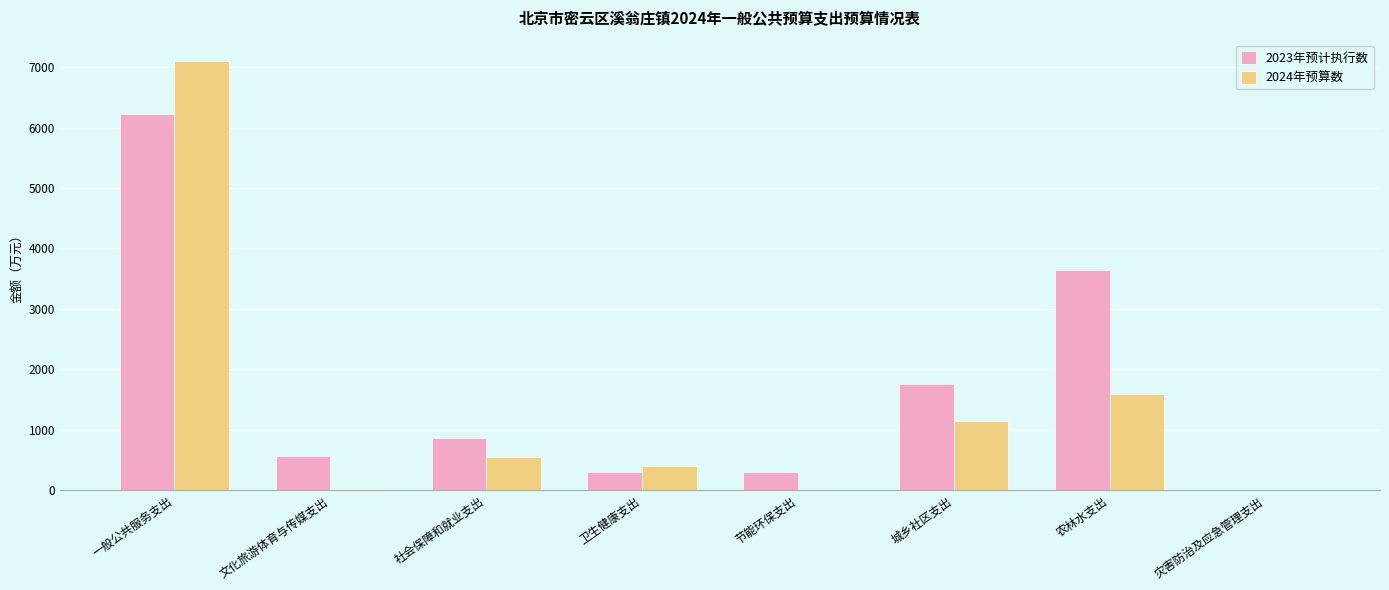

How many data points does each series have?

8